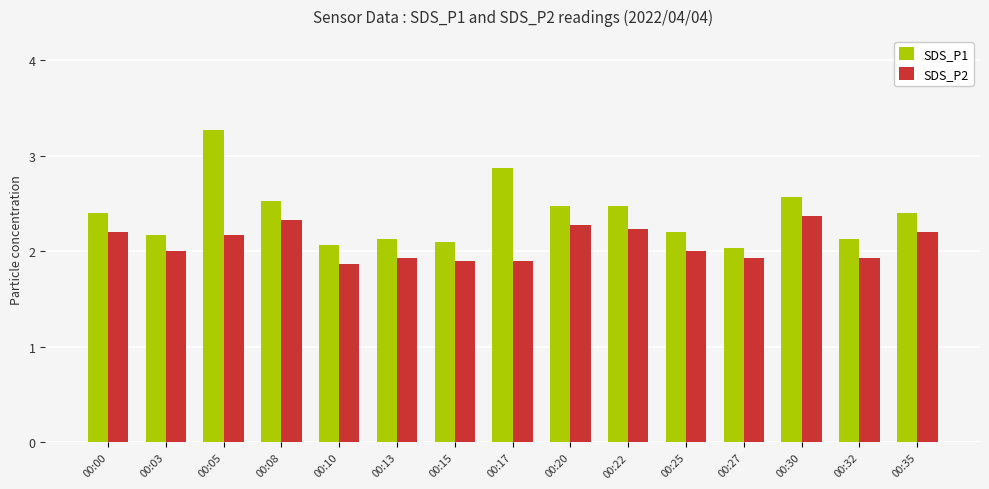

What is the minimum value shown in the chart?

1.9